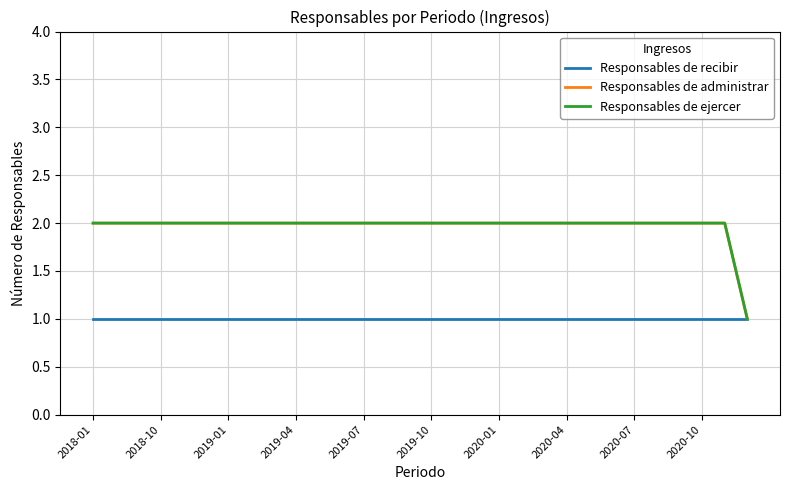

Where is Responsables de recibir nearest to the value 1?

2018-01